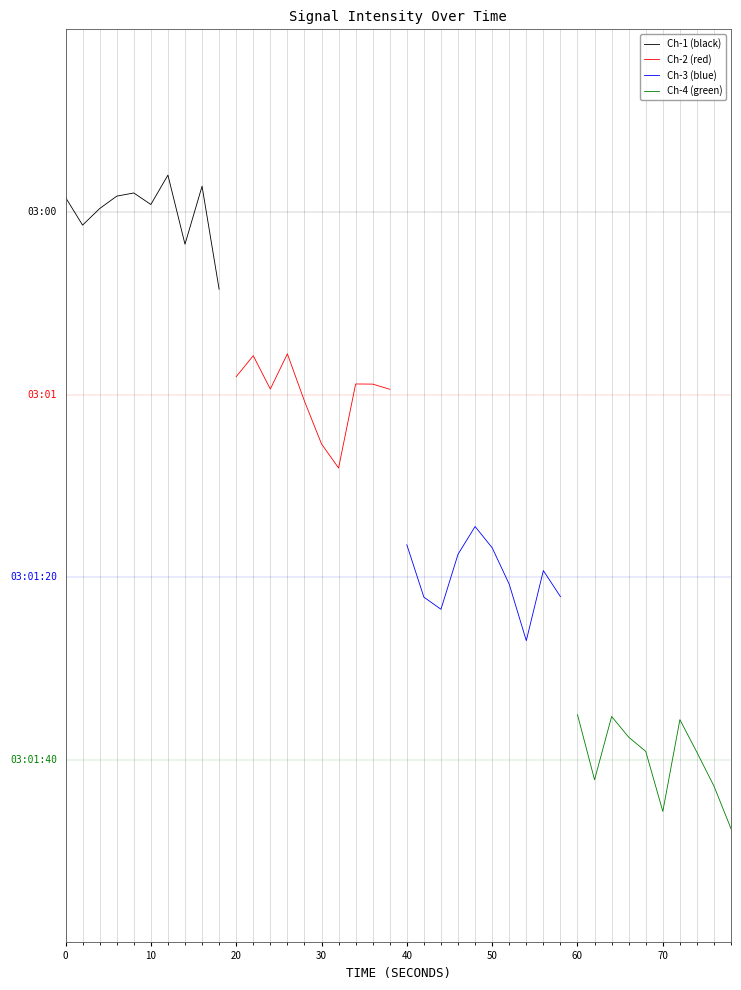

What are all the series names shown in the legend?

Ch-1 (black), Ch-2 (red), Ch-3 (blue), Ch-4 (green)